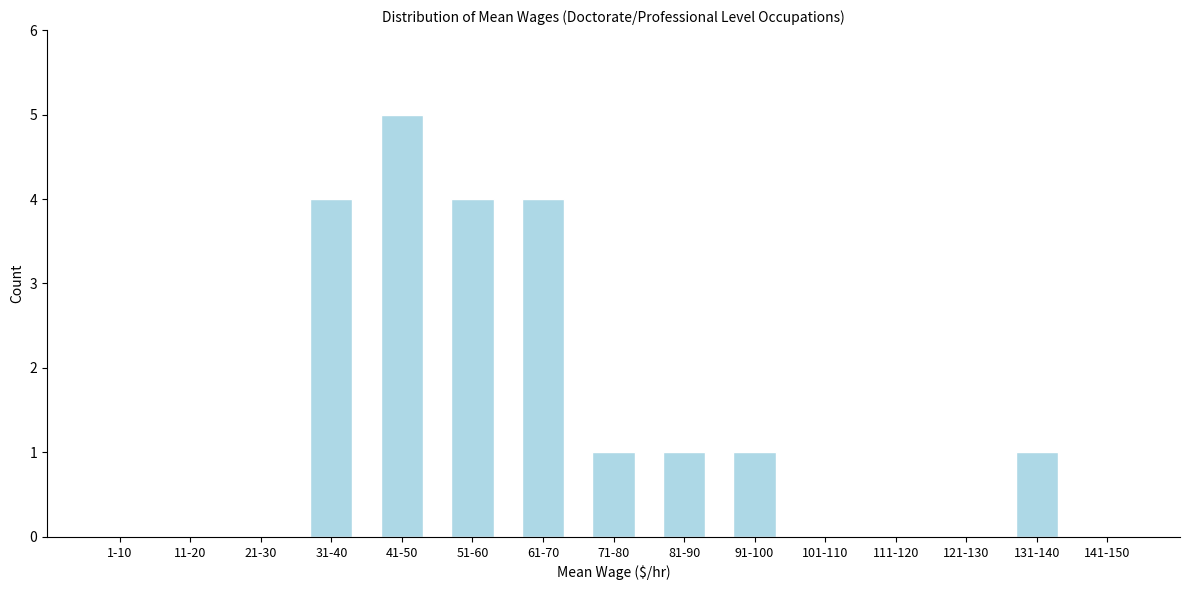

Reading right to left, transcribe all the data shown in this chart.

141-150=0	131-140=1	121-130=0	111-120=0	101-110=0	91-100=1	81-90=1	71-80=1	61-70=4	51-60=4	41-50=5	31-40=4	21-30=0	11-20=0	1-10=0